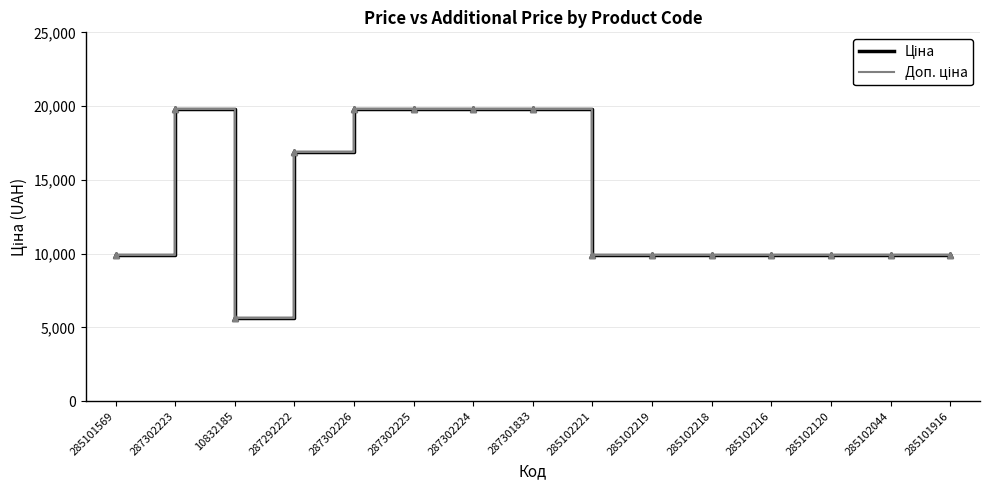

Does the chart have visible grid lines?

Yes